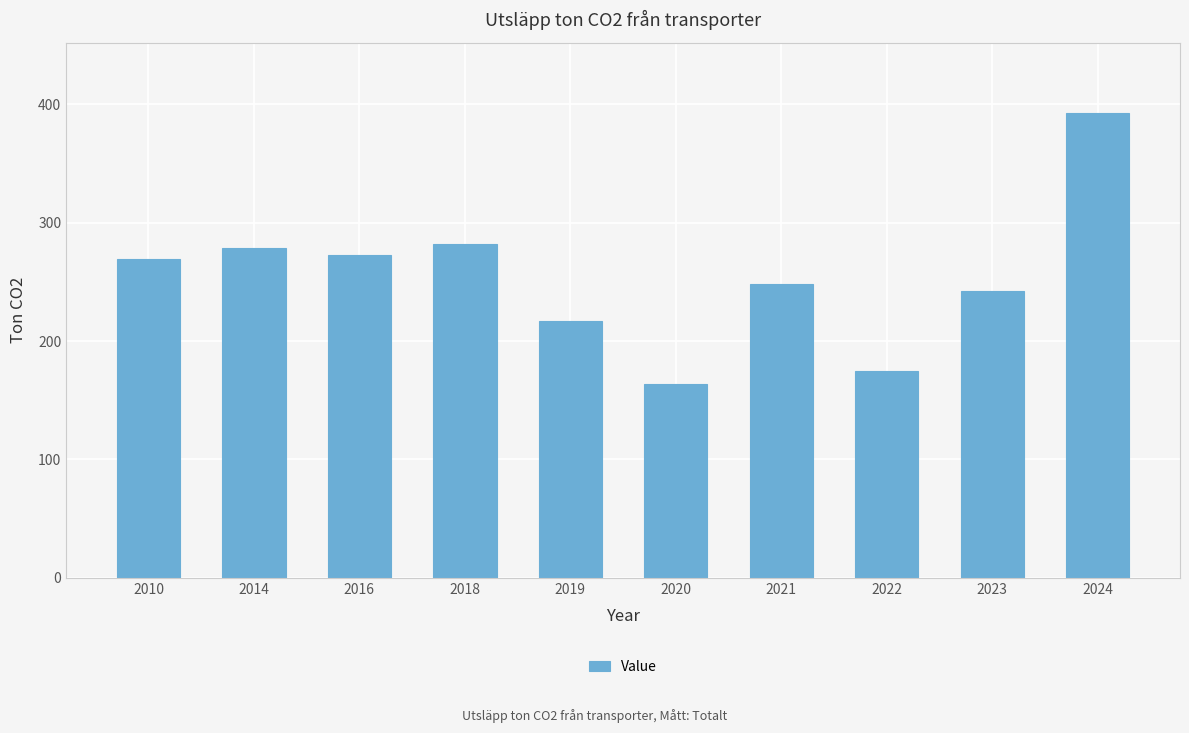

Is it true that the value at 2021 is 399.5?

False